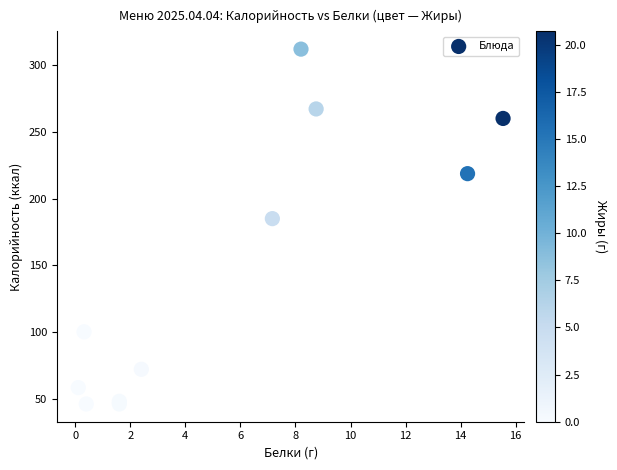

What Y value in the scatter plot is closest to 178?

184.9